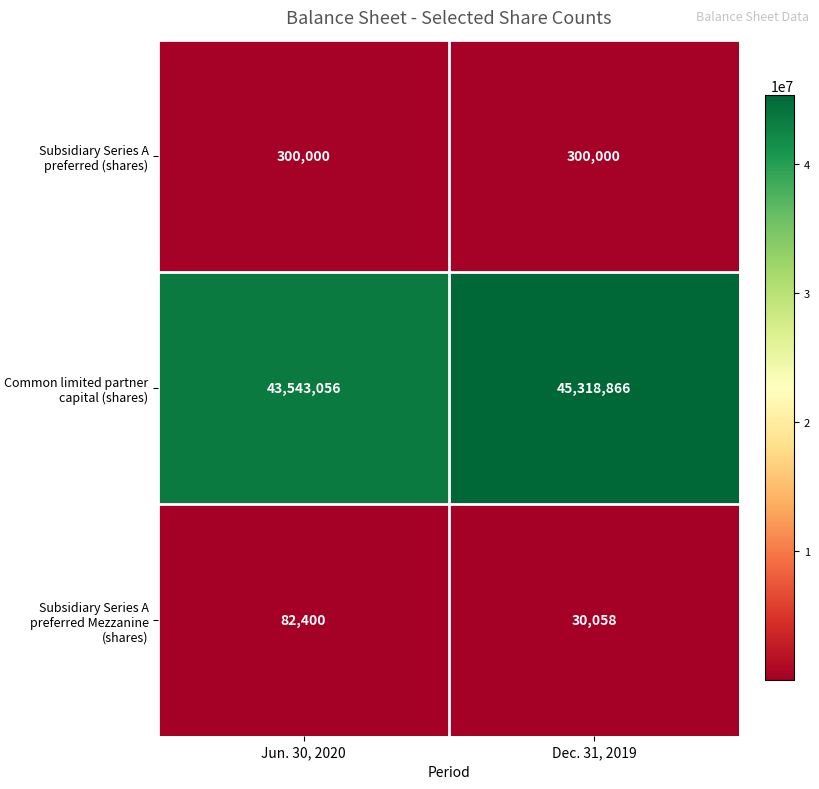

What is the difference between the Subsidiary Series A preferred Mezzanine (shares) values at Jun. 30, 2020 and Dec. 31, 2019?

52342